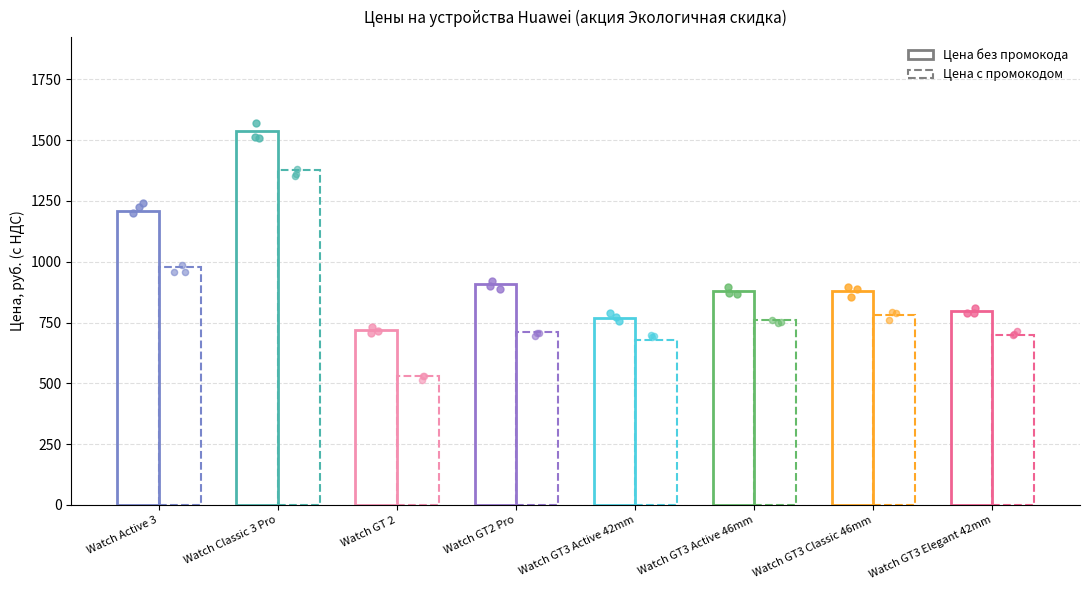

Which series reaches the minimum Y coordinate?

Цена c промокодом